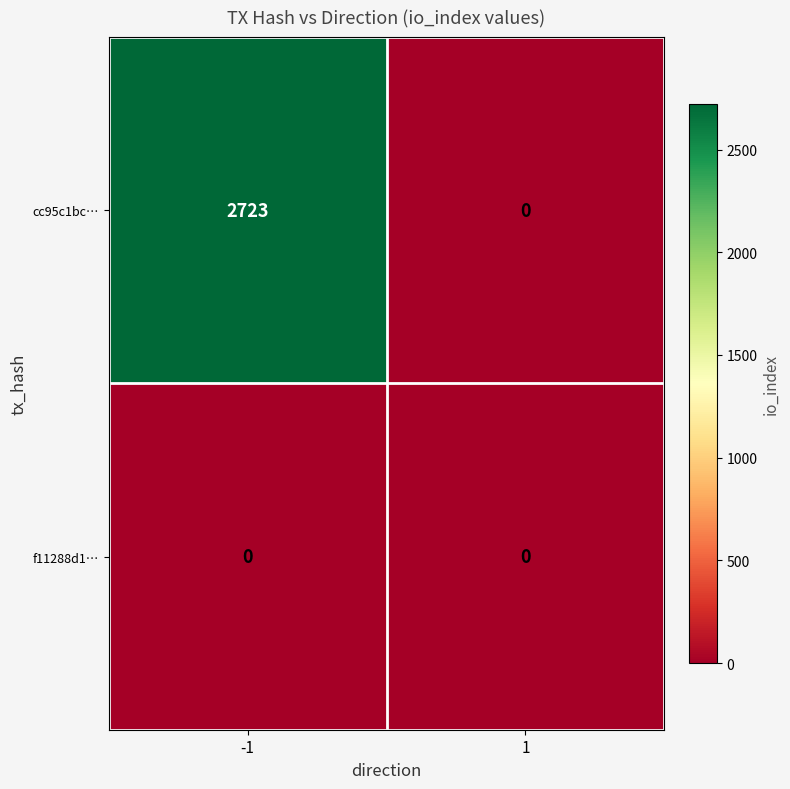

What is the greatest value displayed?

2723